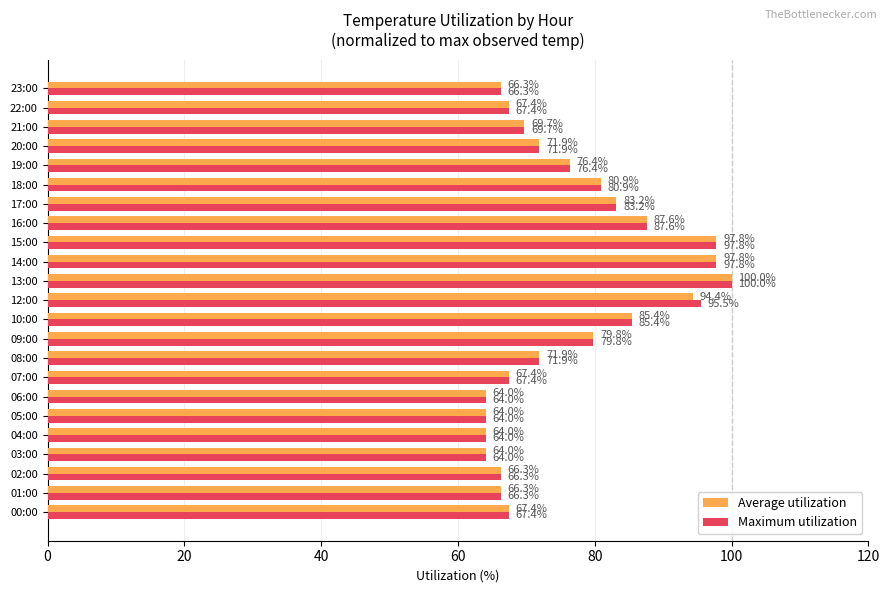

The Average utilization series shows 114.2 at 09:00. True or false?

False